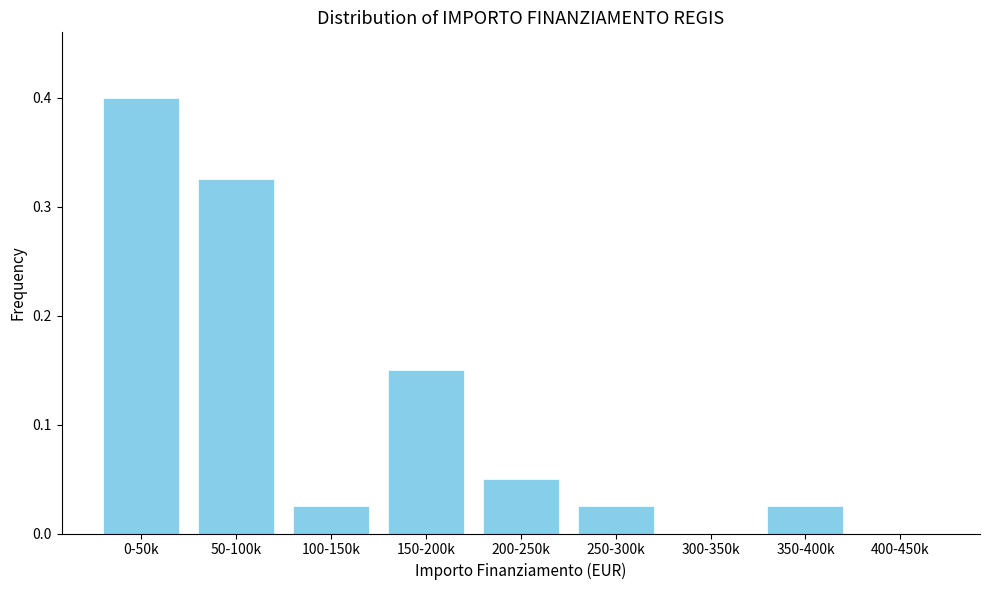

What is the change in value from 0-50k to 350-400k?

-0.4